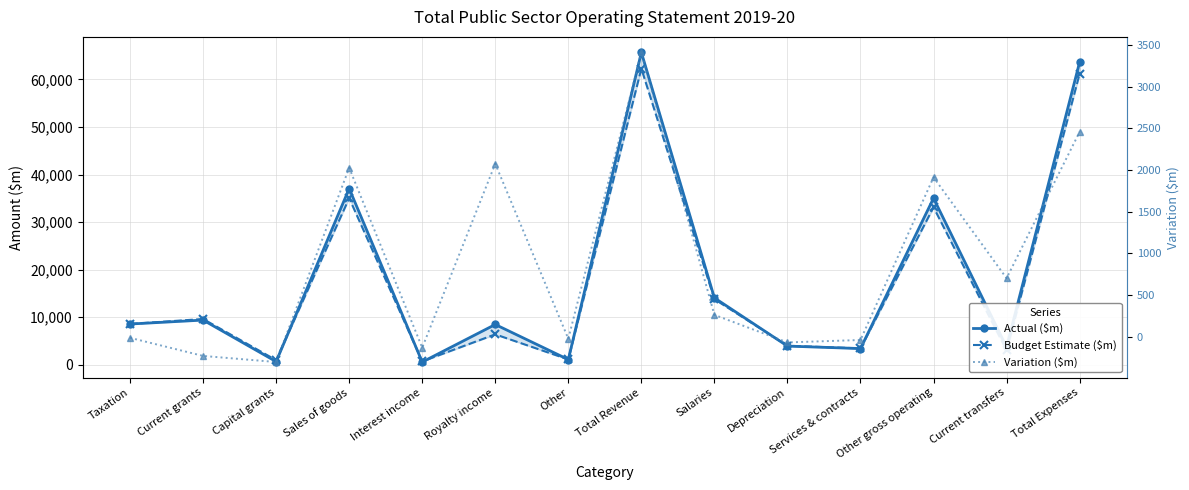

At which category does Budget Estimate ($m) reach its first local peak?

Current grants